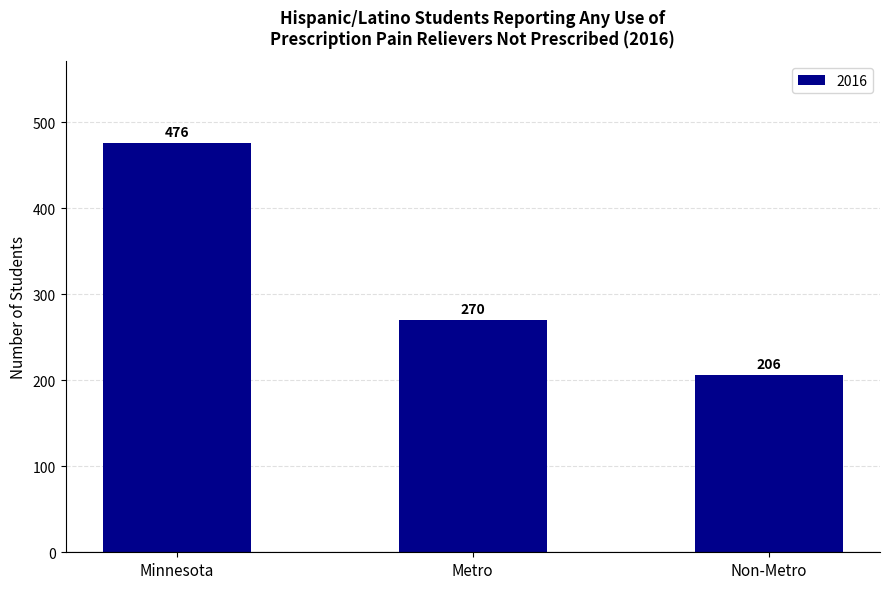

Which category has the lowest value across all series?

Non-Metro